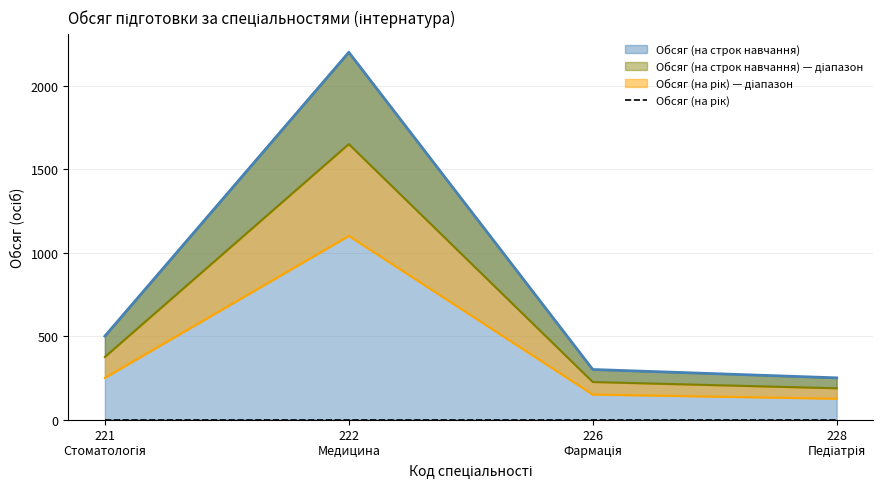

Does the chart display data point markers on the line(s)?

No